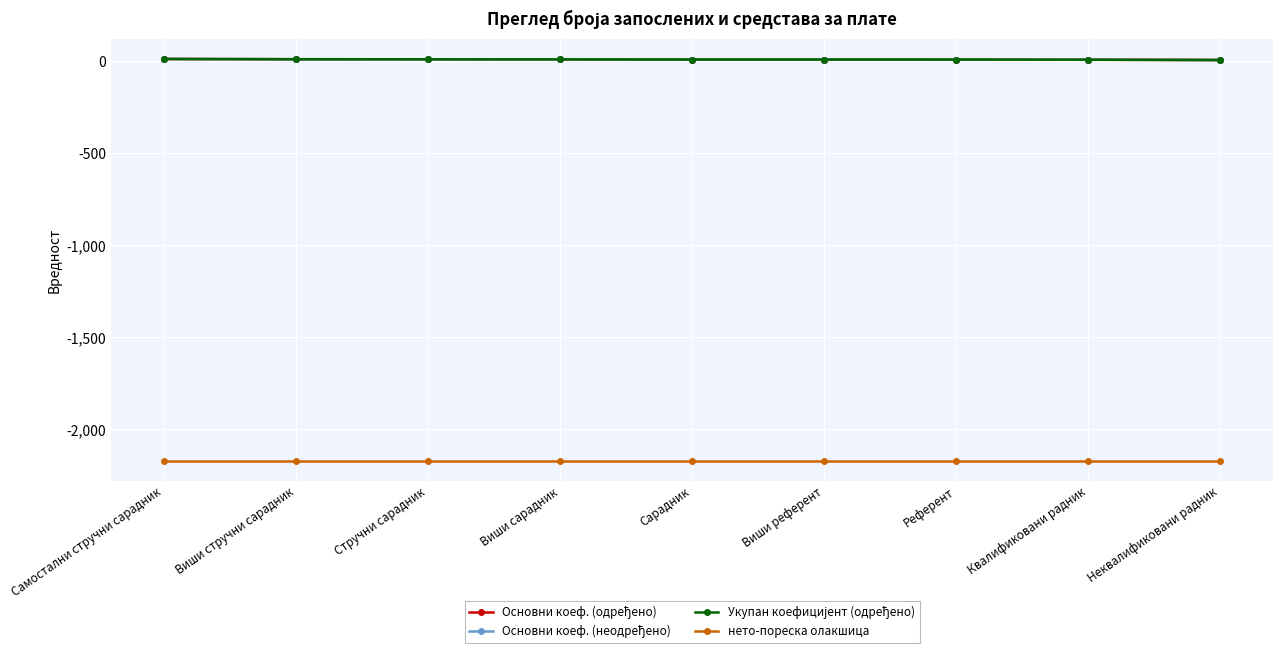

Is this an area chart (filled region under the line)?

No